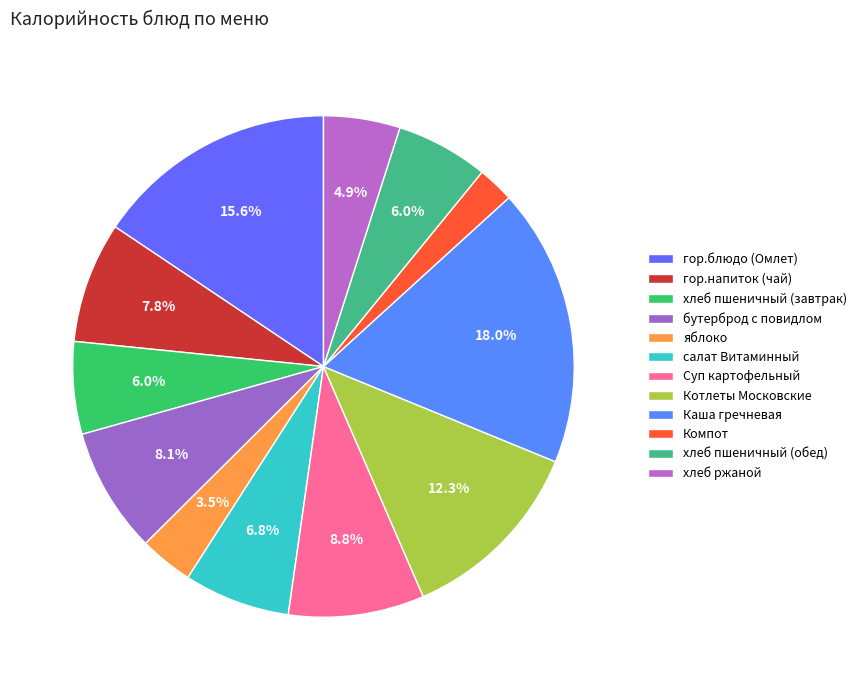

To the nearest percent, what is the average slice percentage?

8%